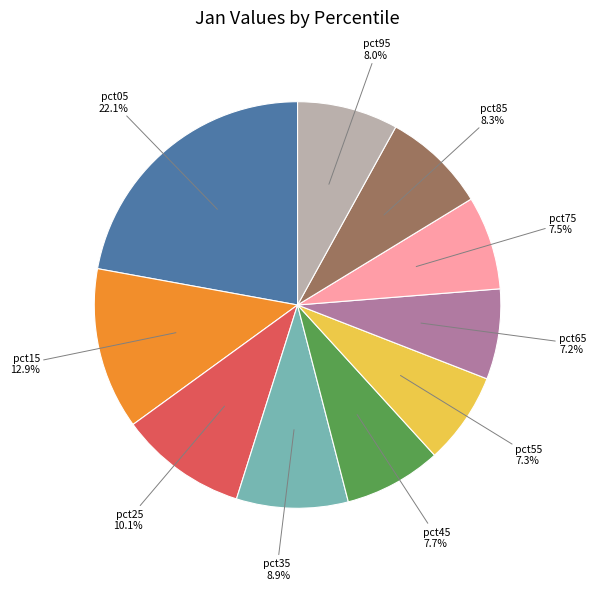

Does any single category account for the majority?

No